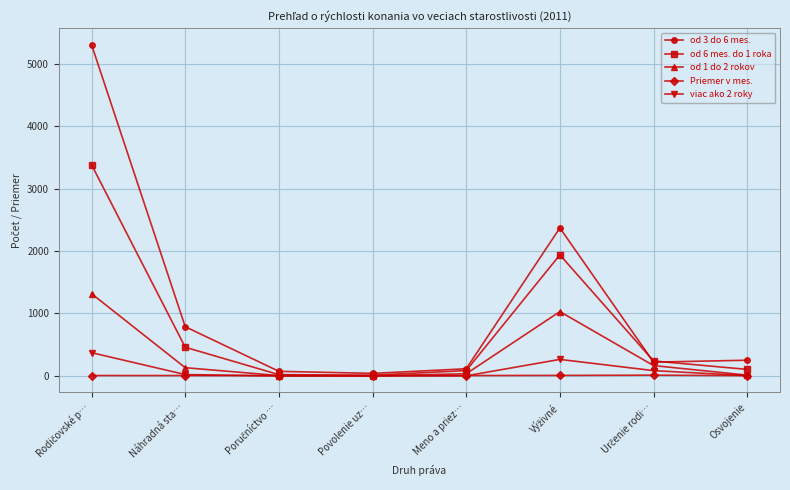

What is the value of the Priemer v mes. point at the 6th from the left?

7.4